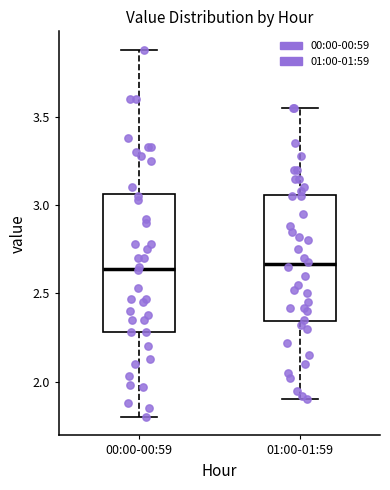

Which box is the tallest, from its lower edge to its upper edge?

00:00-00:59